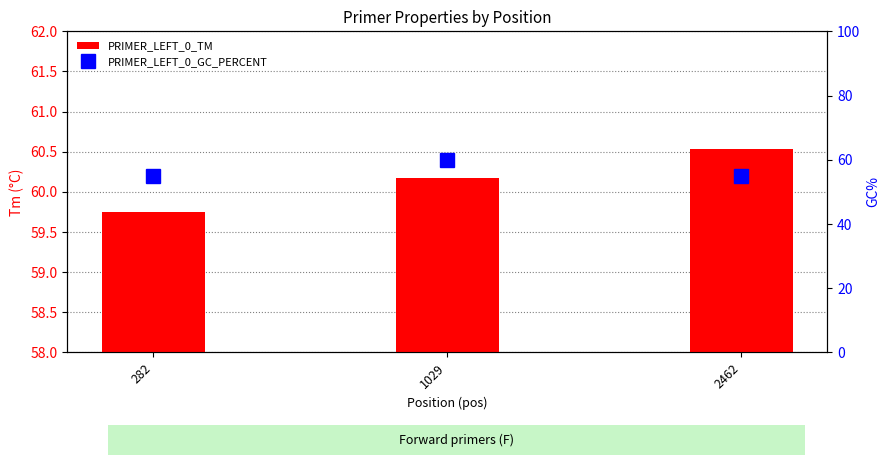

The value of PRIMER_LEFT_0_GC_PERCENT at 2462 is 86.2. True or false?

False